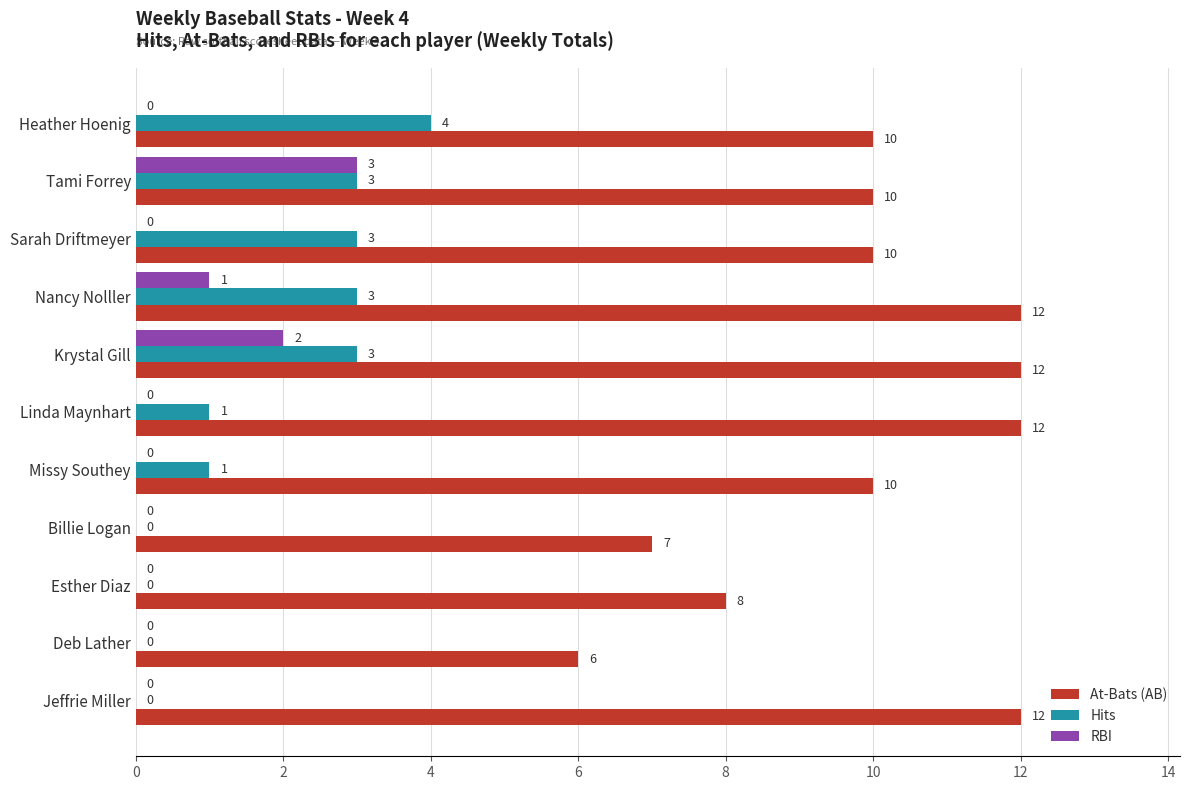

What is the maximum value shown in the chart?

12